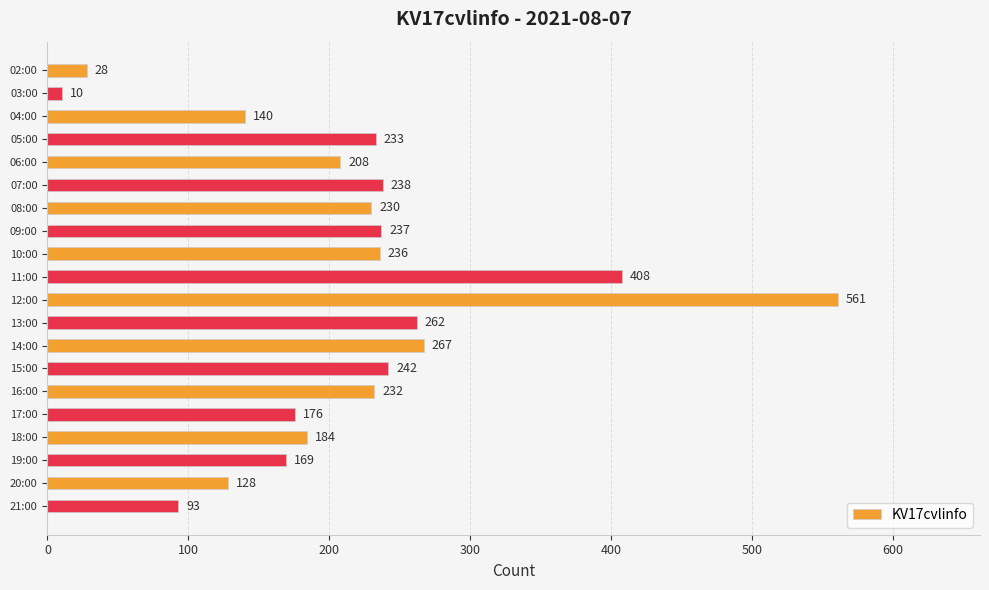

List the labels in order of value, smallest first.

03:00, 02:00, 21:00, 20:00, 04:00, 19:00, 17:00, 18:00, 06:00, 08:00, 16:00, 05:00, 10:00, 09:00, 07:00, 15:00, 13:00, 14:00, 11:00, 12:00